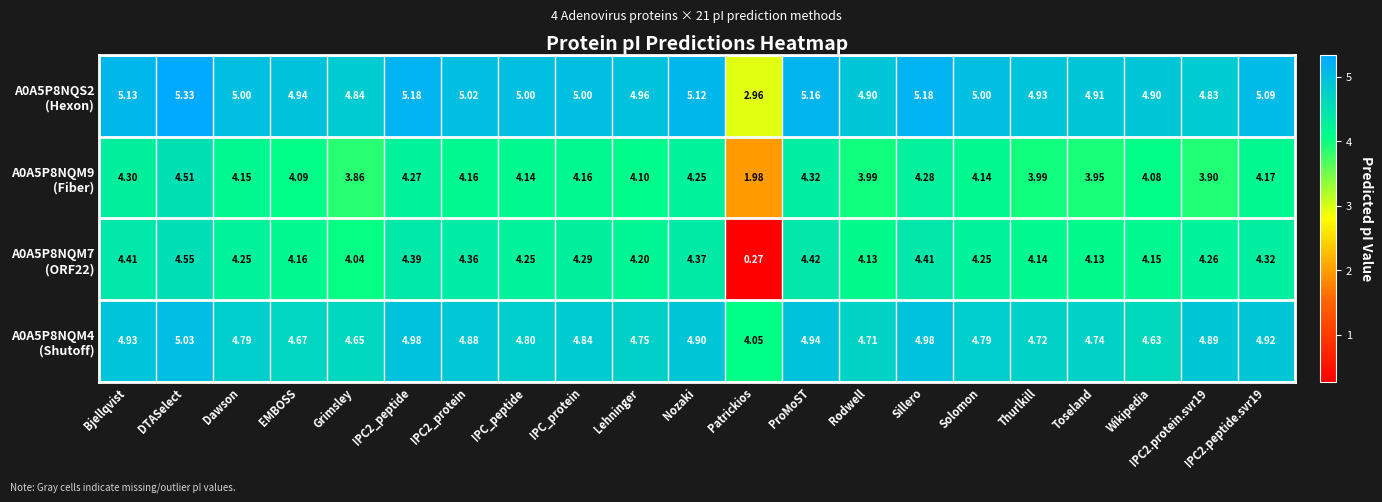

Which category has the lowest value across all series?

Patrickios